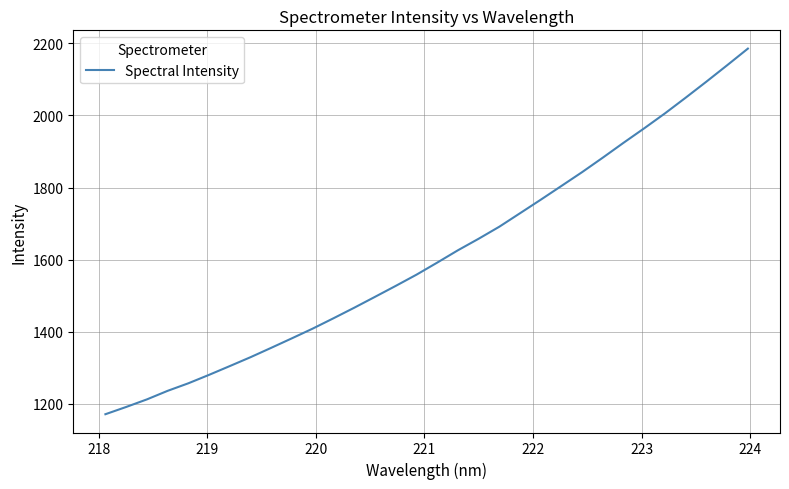

What is the average value?

1611.5